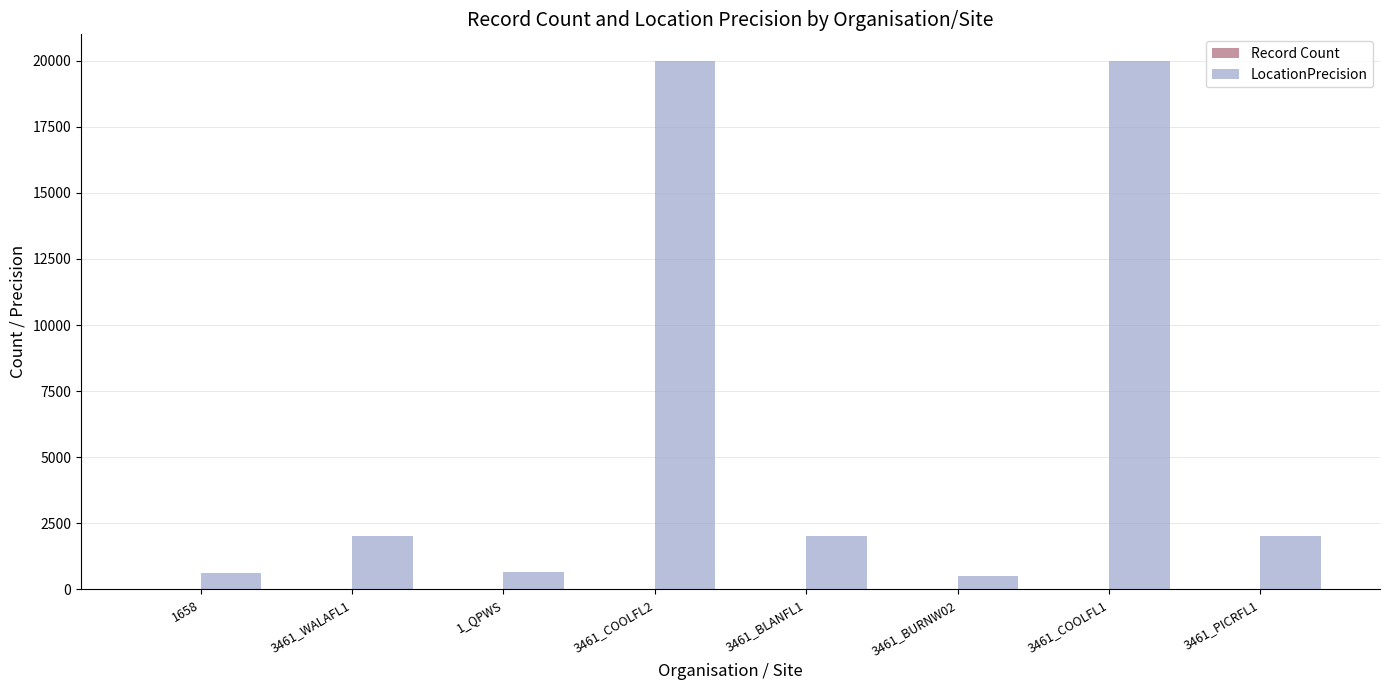

Does the chart contain stacked bars?

No